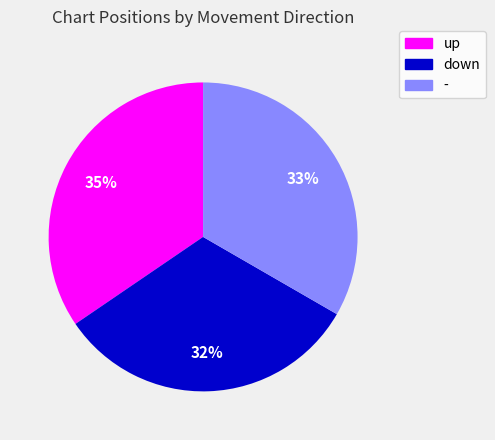

Rank the categories by value from lowest to highest.

down, -, up